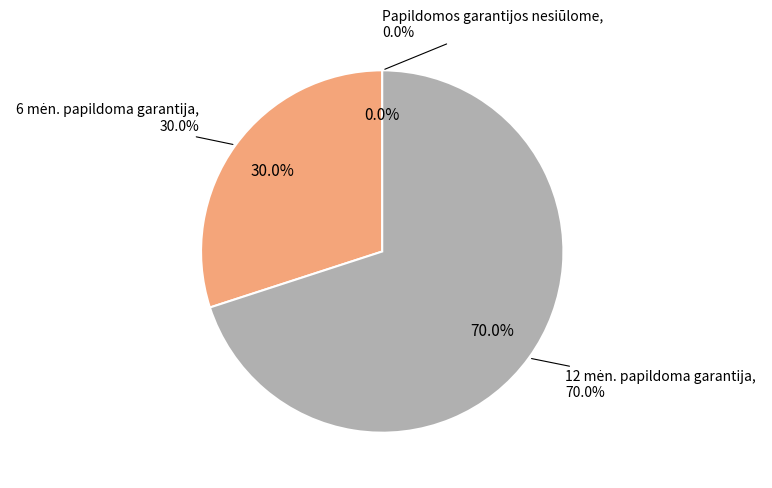

How many slices are in this pie chart?

3